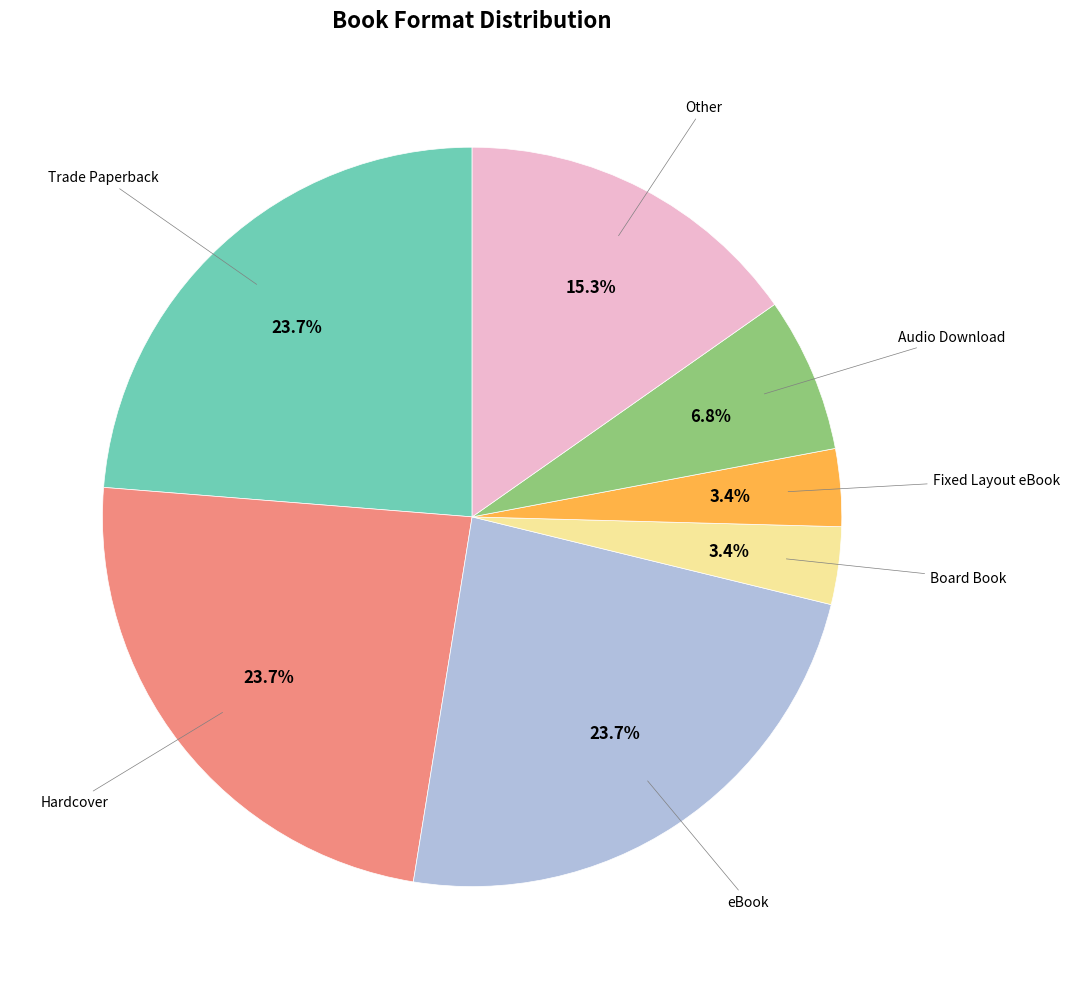

Is there any slice that represents more than half of the pie?

No